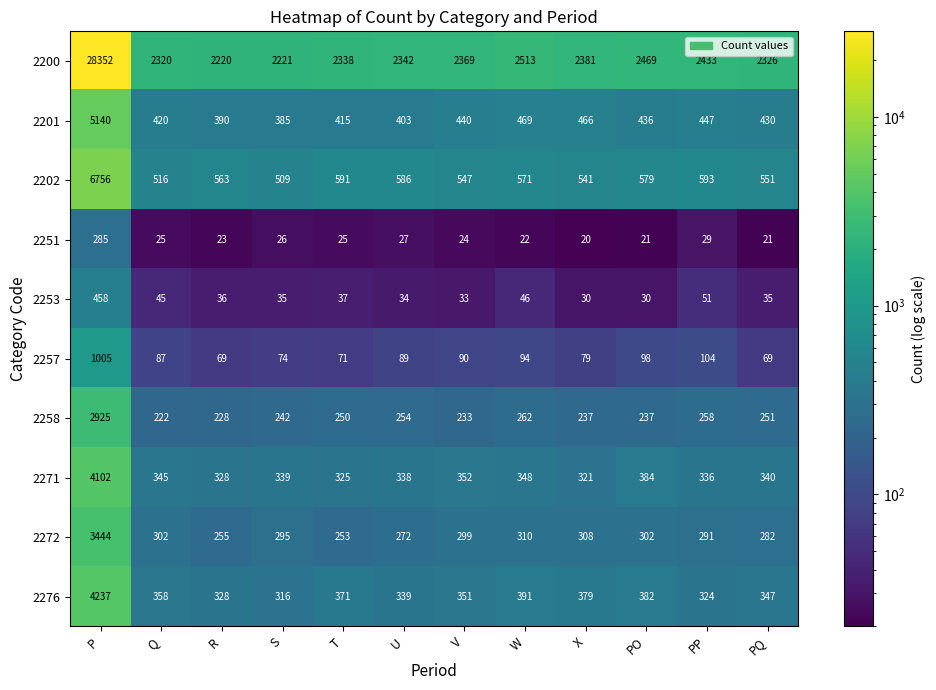

At P, list the series in order from smallest to largest.

2251, 2253, 2257, 2258, 2272, 2271, 2276, 2201, 2202, 2200